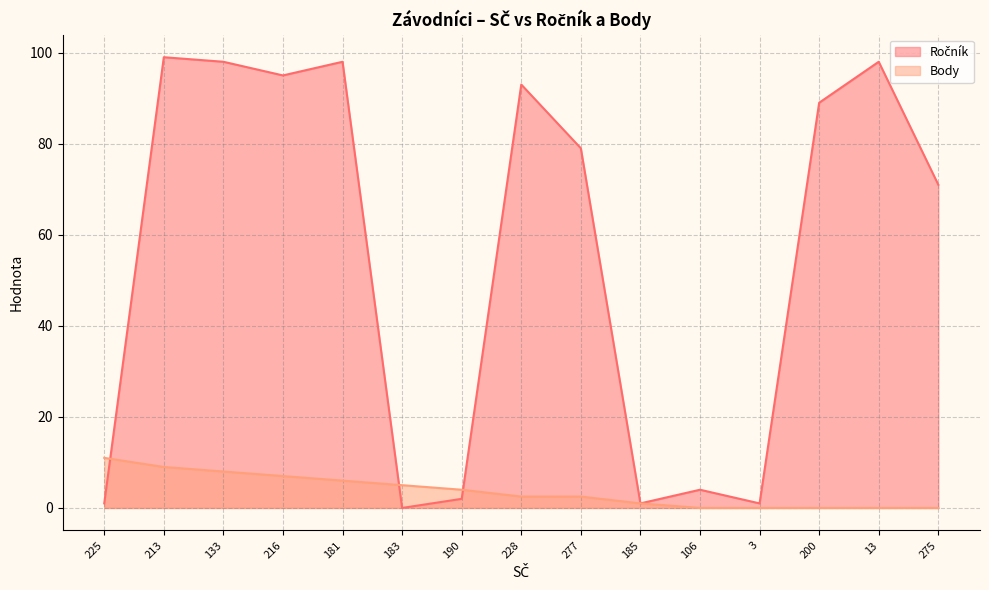

How many lines are shown in the chart?

2